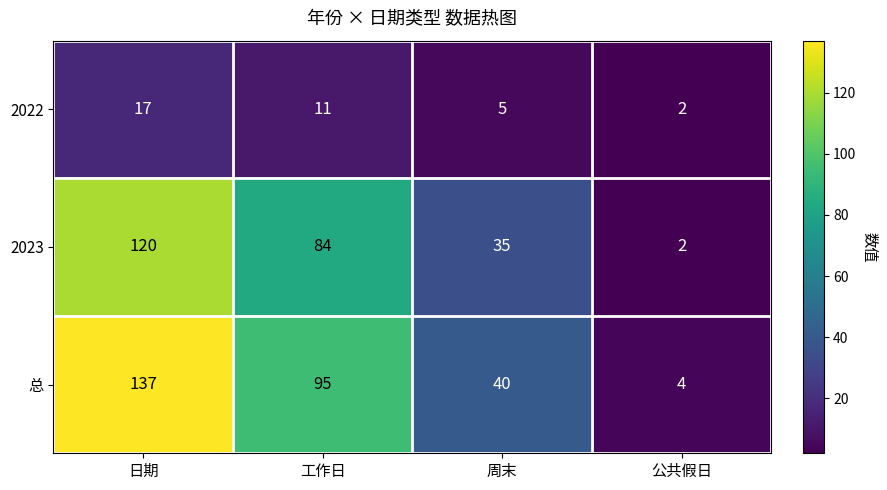

Reading left to right, what are all the values shown in this chart?

2022: 日期=17	工作日=11	周末=5	公共假日=2
2023: 日期=120	工作日=84	周末=35	公共假日=2
总: 日期=137	工作日=95	周末=40	公共假日=4